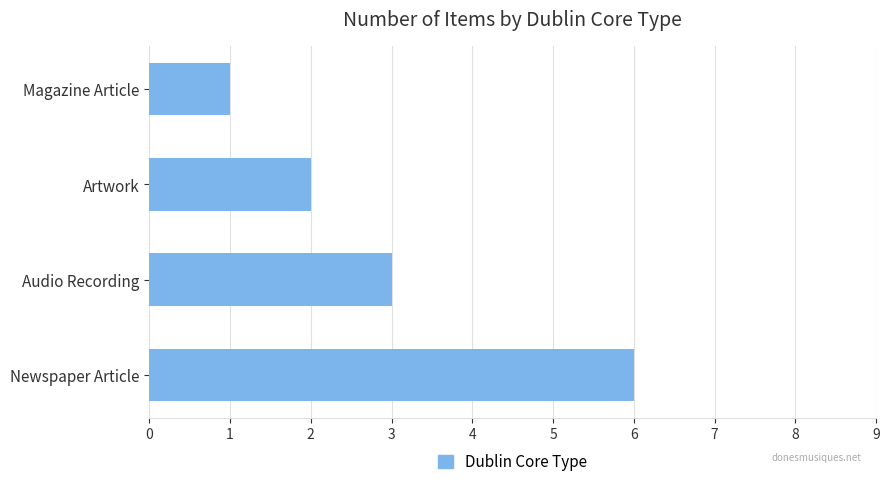

What is the sum of the values at Magazine Article and Audio Recording?

4